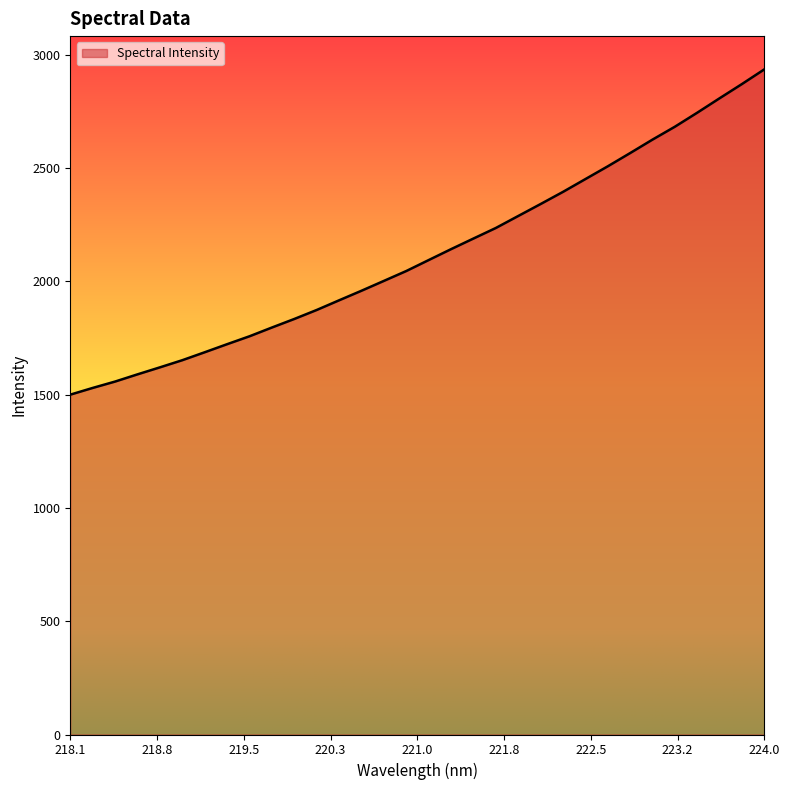

What is the difference between the maximum and minimum values?

1435.5